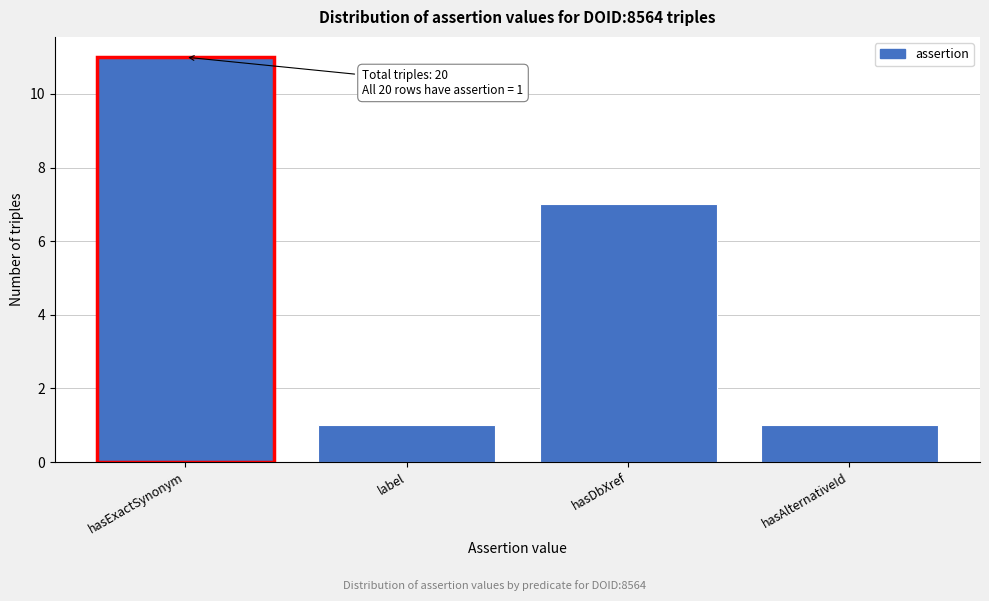

Reading left to right, what are all the values shown in this chart?

11	1	7	1